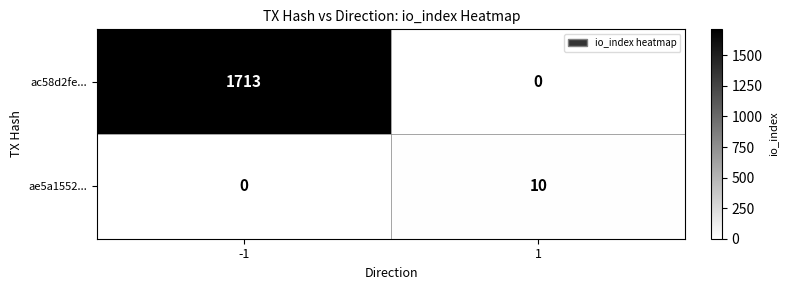

The ac58d2fe... series shows 0 at 1. True or false?

True